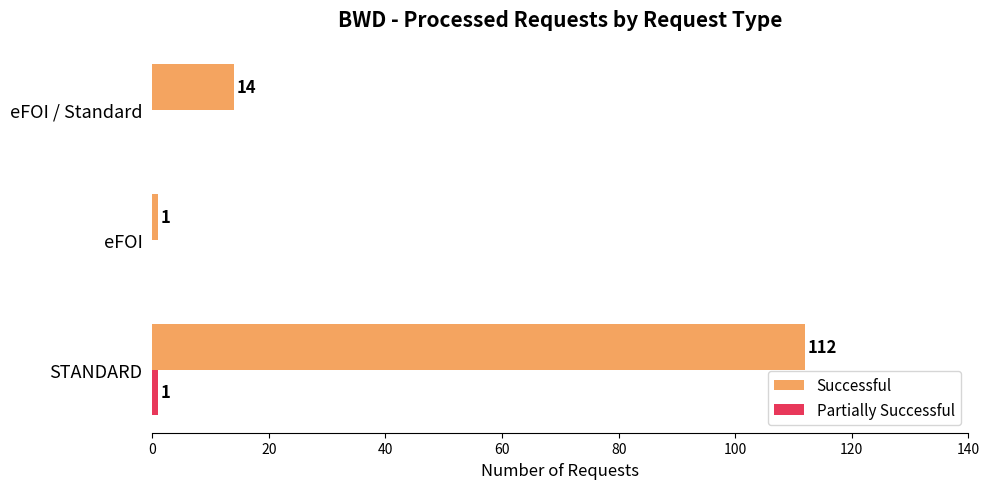

At which category is the sum across all series the highest?

STANDARD